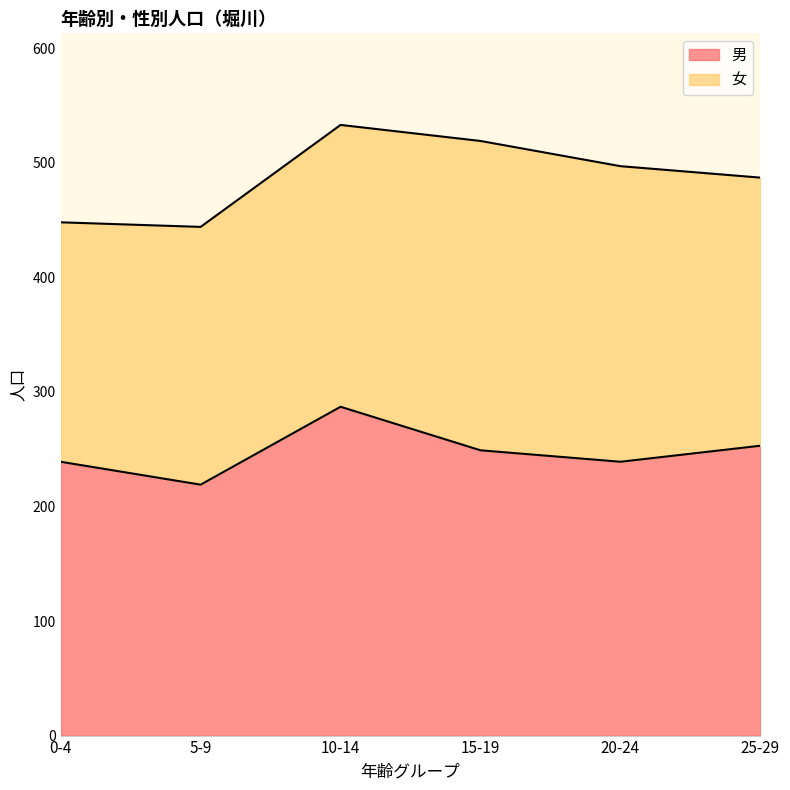

Reading left to right, extract all data points from this chart.

239	219	287	249	239	253